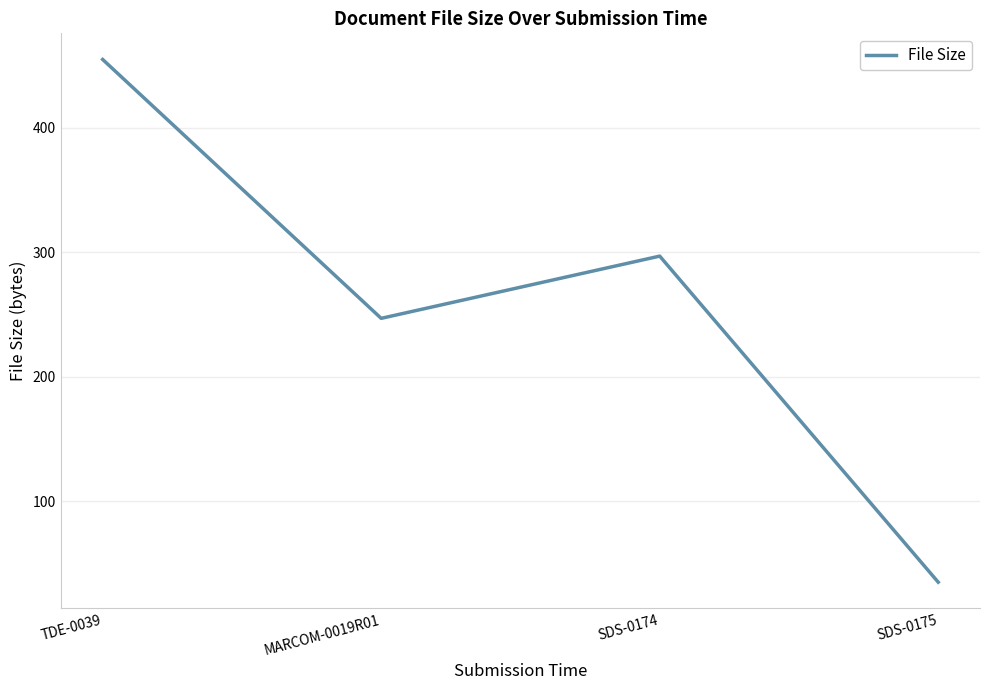

Rank the categories by value from highest to lowest.

TDE-0039, SDS-0174, MARCOM-0019R01, SDS-0175